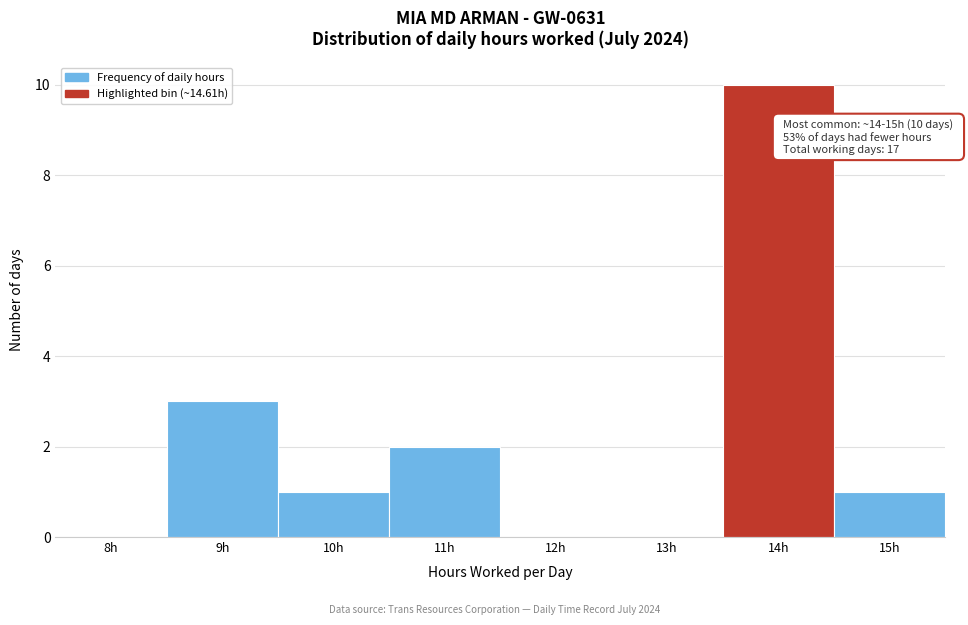

Reading right to left, list all the values displayed in this chart.

15h=1	14h=10	13h=0	12h=0	11h=2	10h=1	9h=3	8h=0